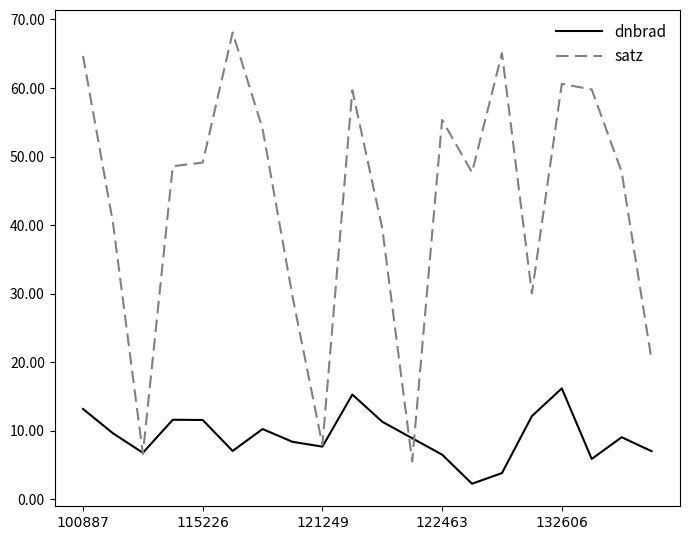

What are all the series names shown in the legend?

dnbrad, satz